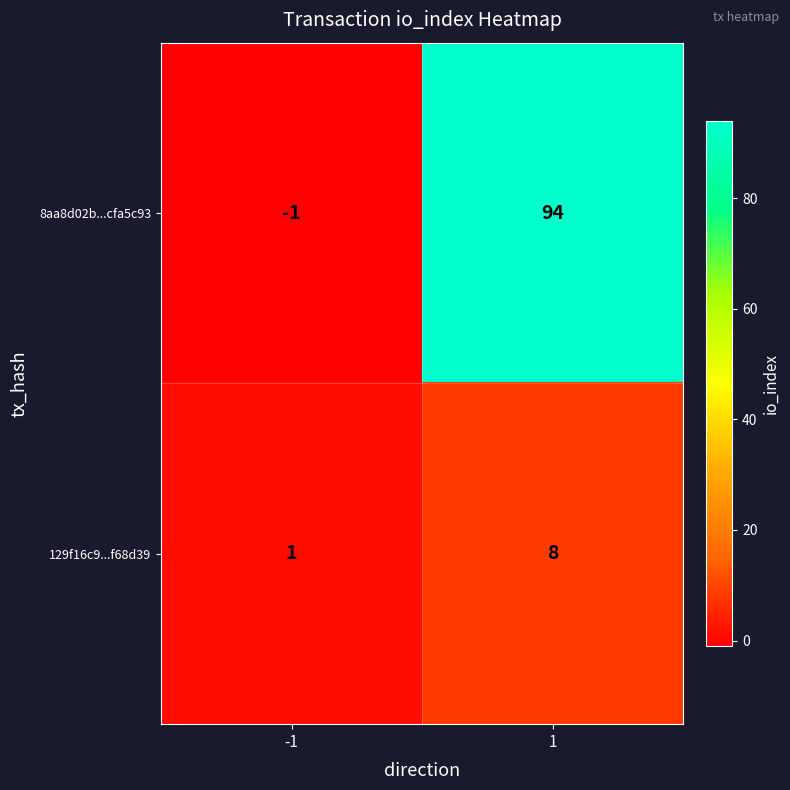

List the labels in order of 8aa8d02b...cfa5c93 value, largest first.

1, -1